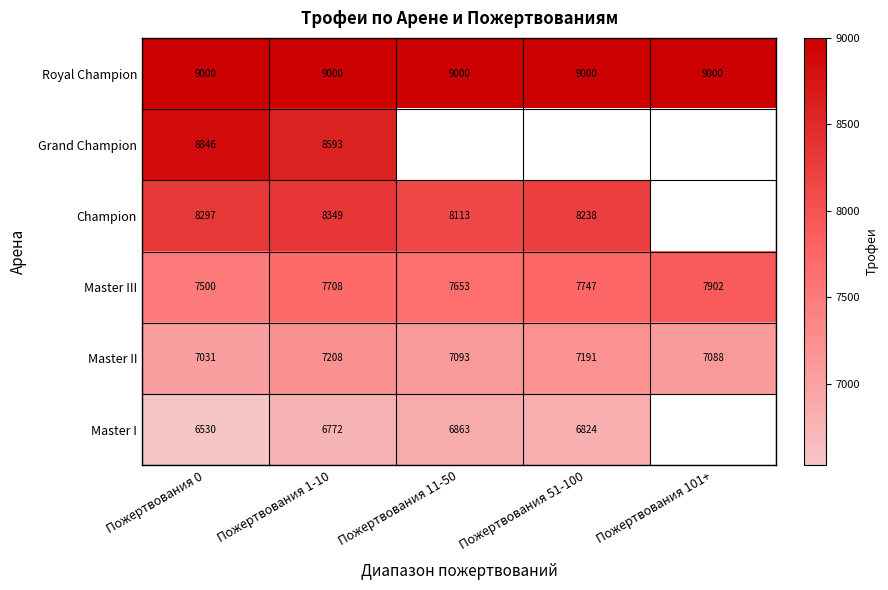

The value of Royal Champion at Пожертвования 101+ is 9000. True or false?

True